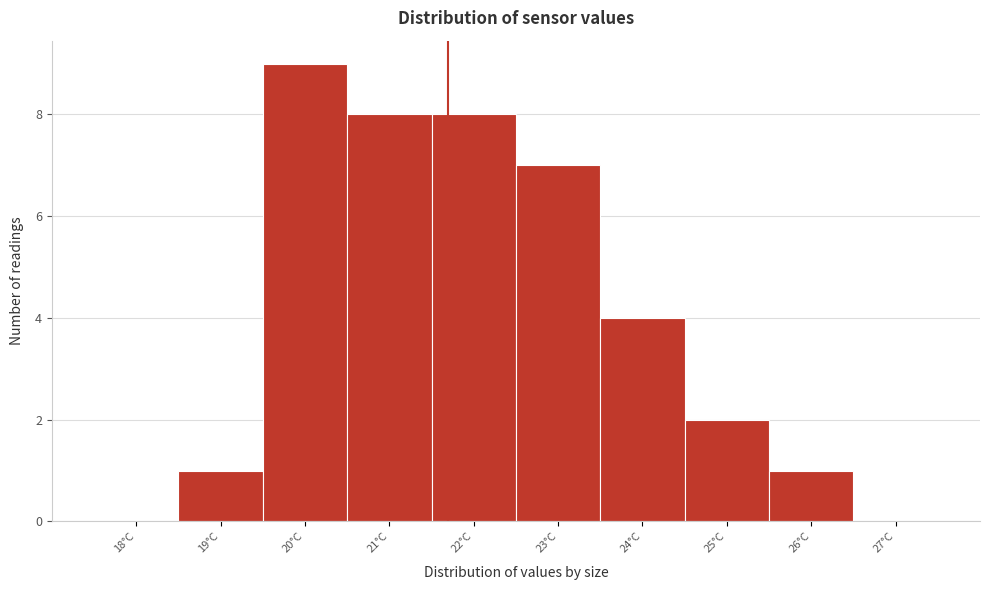

Over which range of the x-axis is the bar tallest?

19.5 to 20.5